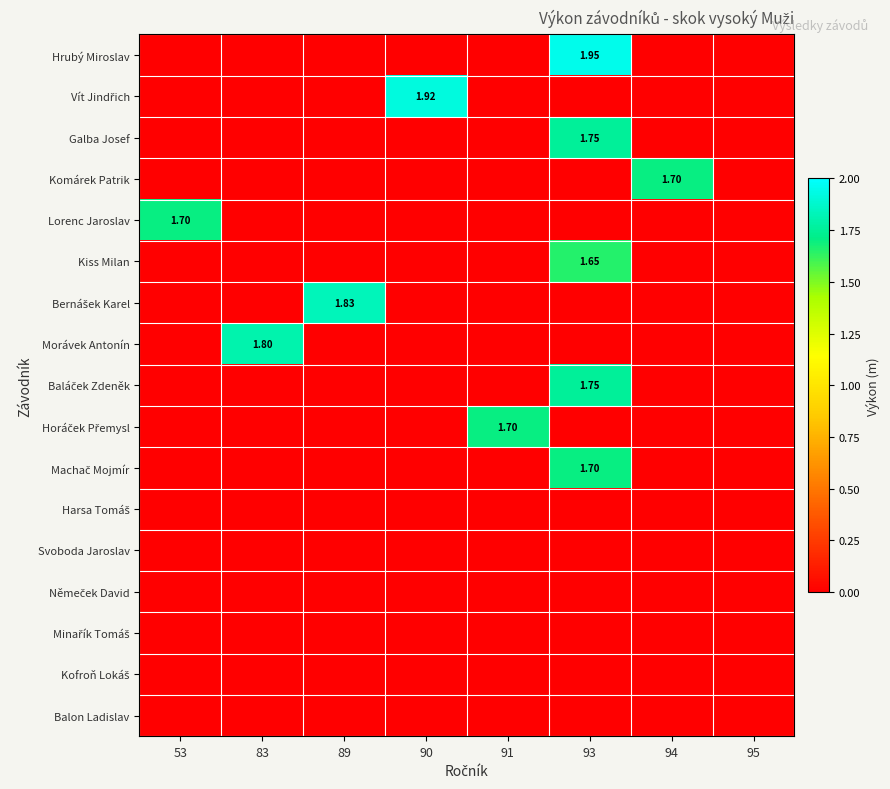

Count the number of data series in this chart.

17